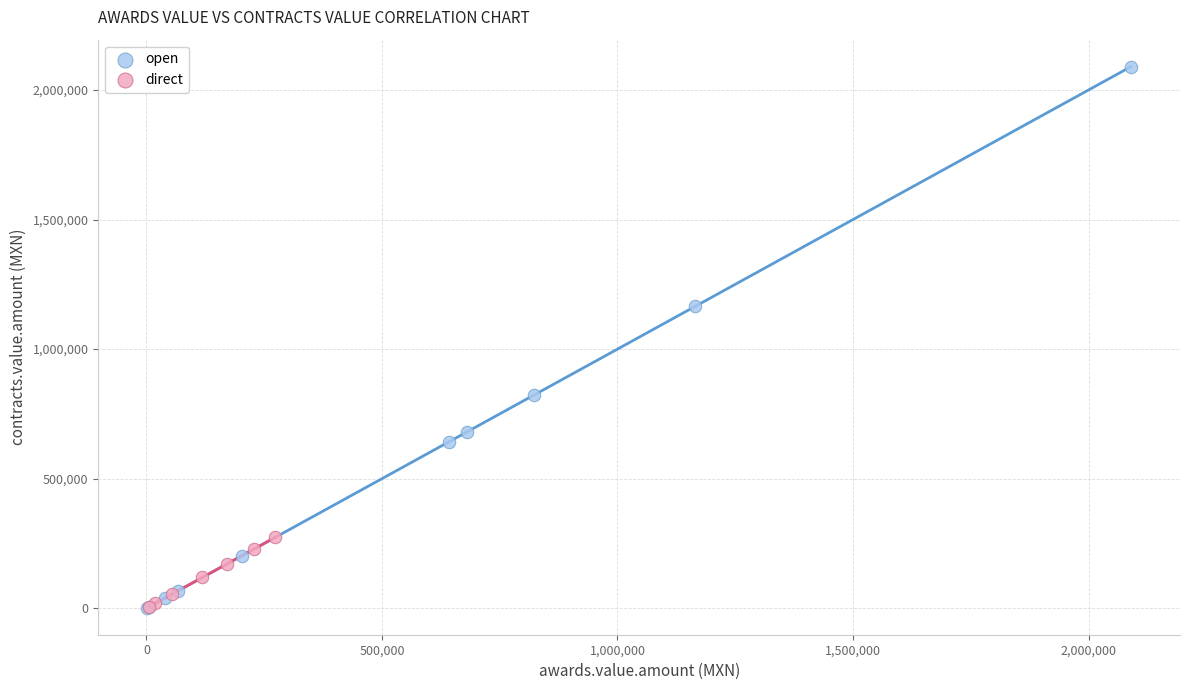

Which series has the widest spread of Y values?

open